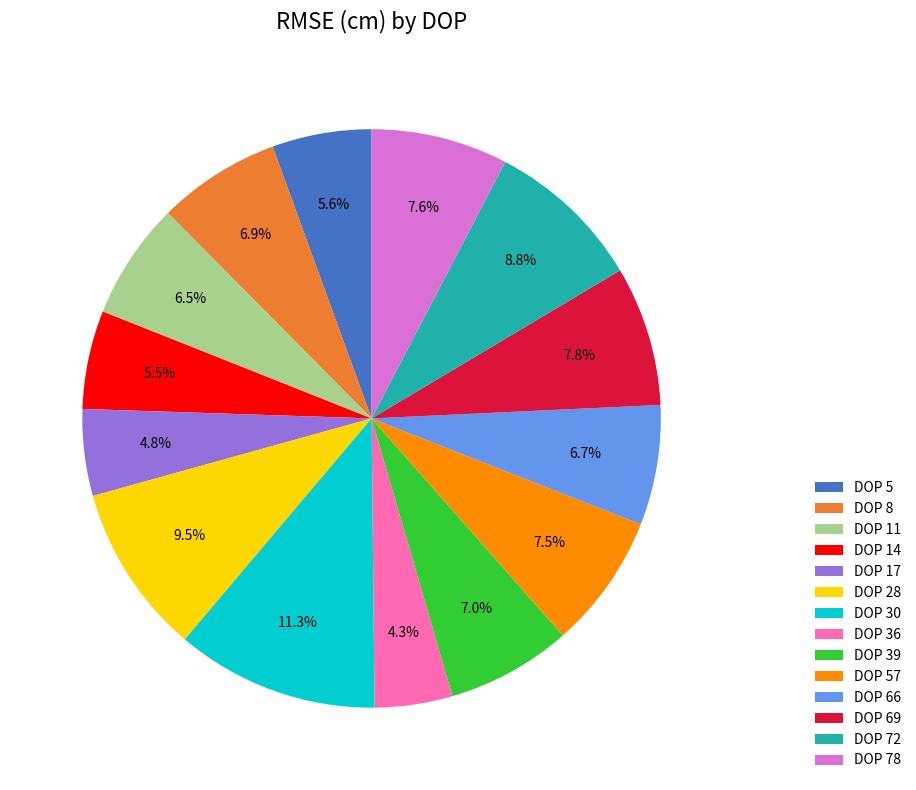

What is the largest slice in the pie chart?

DOP 30